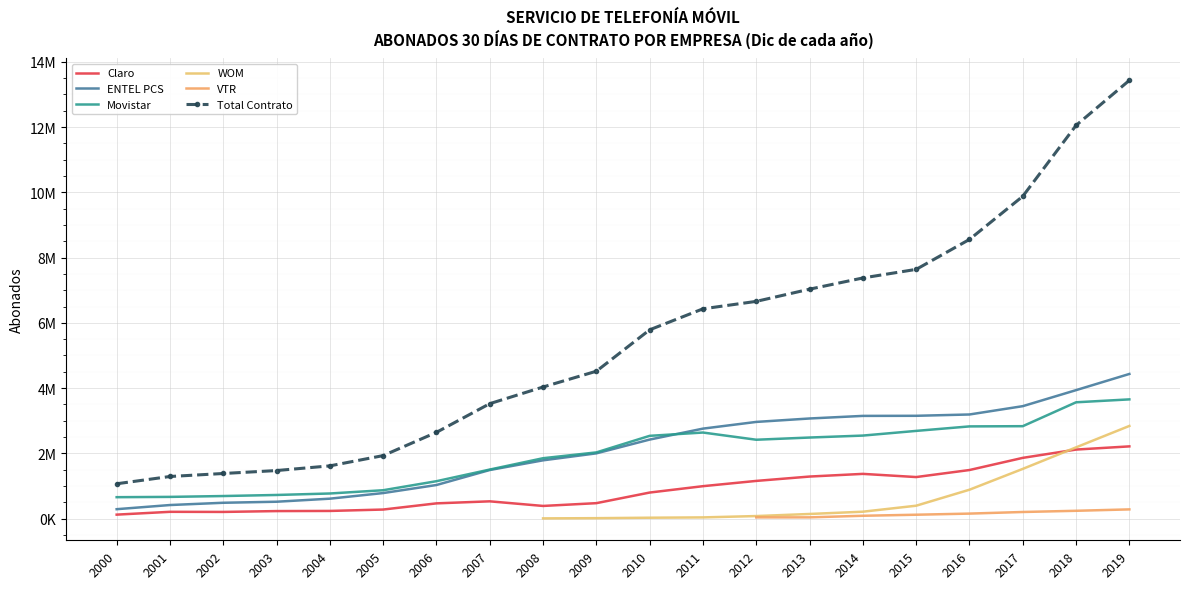

Rank the series at 2018 from highest to lowest value.

Total Contrato, ENTEL PCS, Movistar, WOM, Claro, VTR